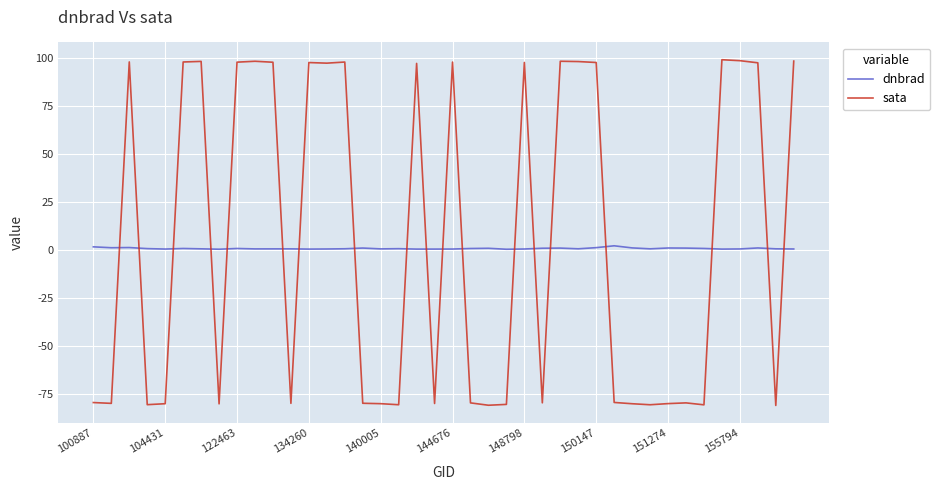

Rank the series by their maximum value, from lowest to highest.

dnbrad, sata